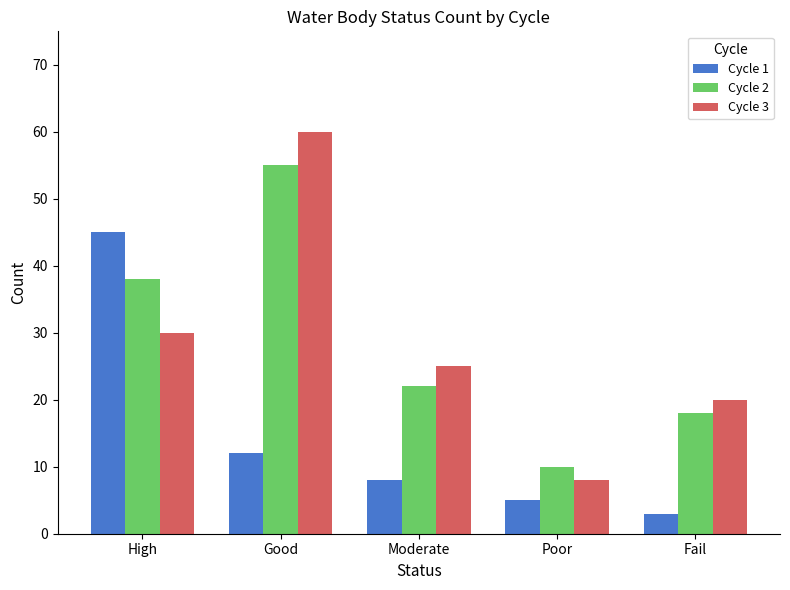

Reading left to right, transcribe all the data shown in this chart.

Cycle 1: High=45	Good=12	Moderate=8	Poor=5	Fail=3
Cycle 2: High=38	Good=55	Moderate=22	Poor=10	Fail=18
Cycle 3: High=30	Good=60	Moderate=25	Poor=8	Fail=20